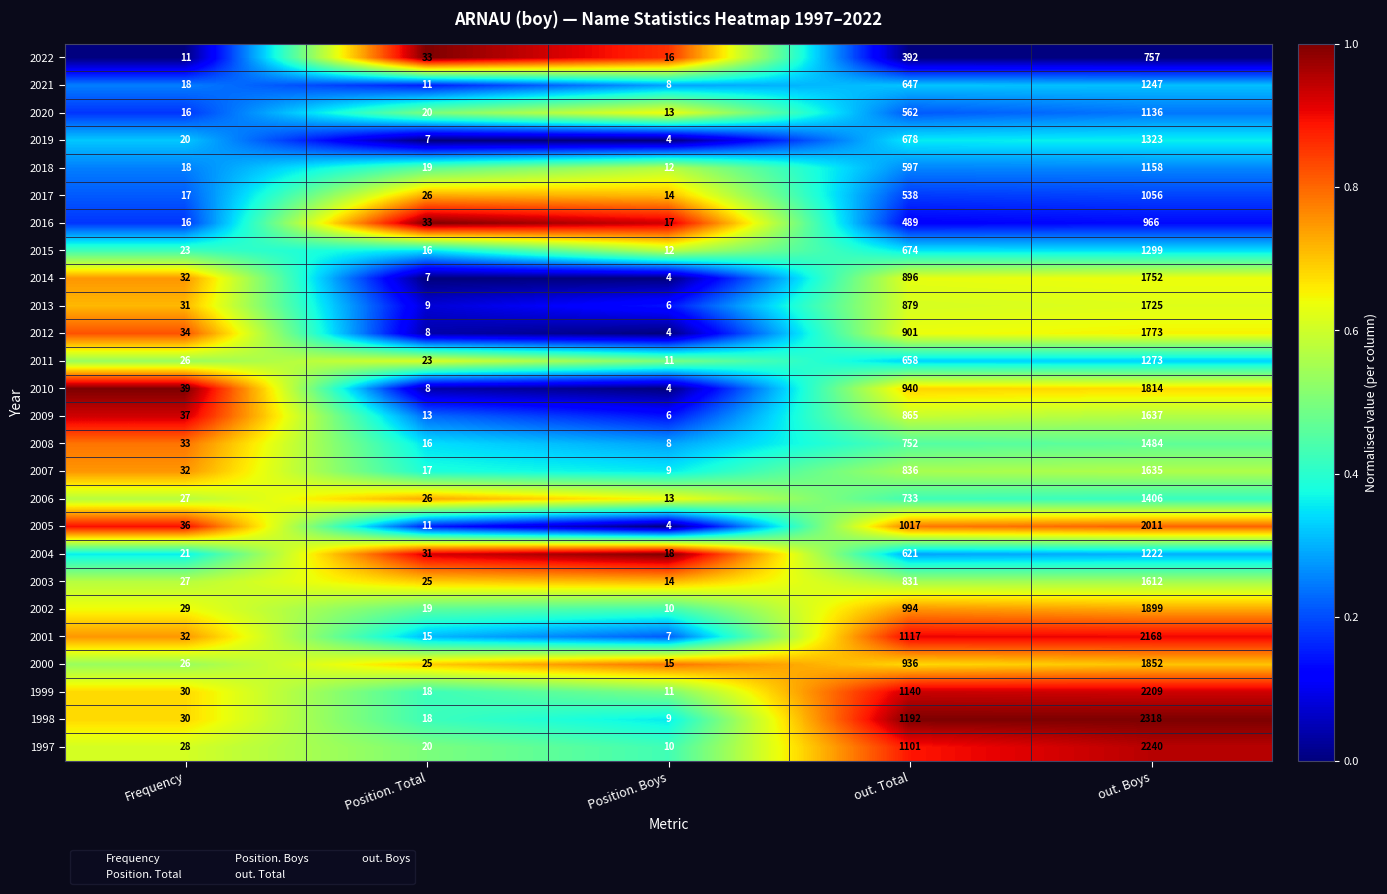

Is it true that 2007 equals 13 at Position. Boys?

False